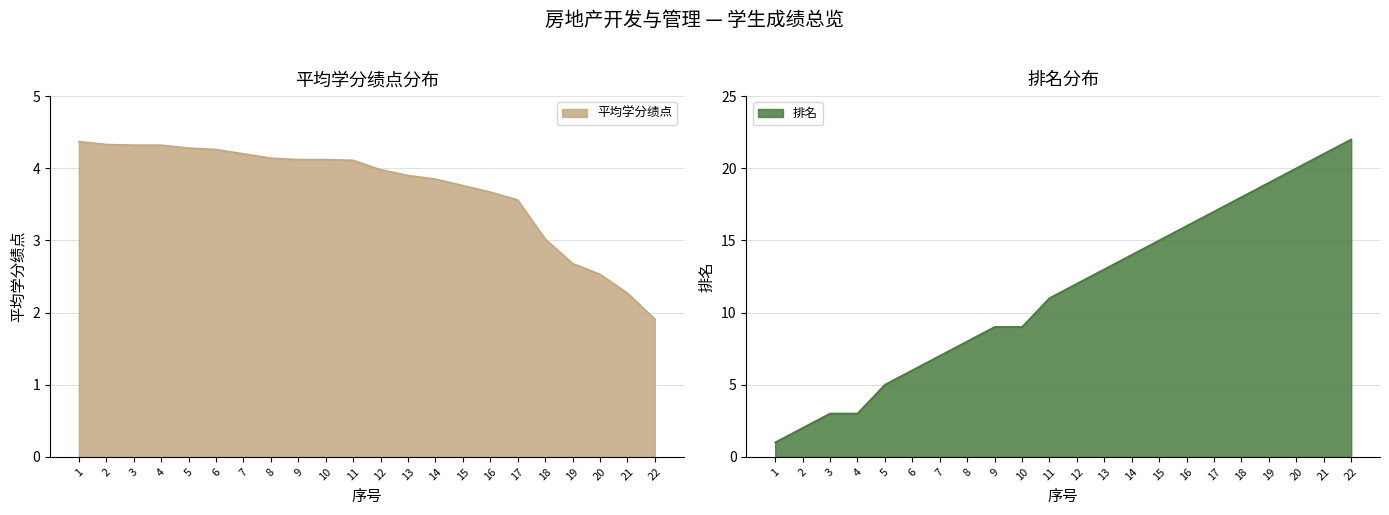

Which series ends up on top after the final intersection of 平均学分绩点 and 排名?

排名